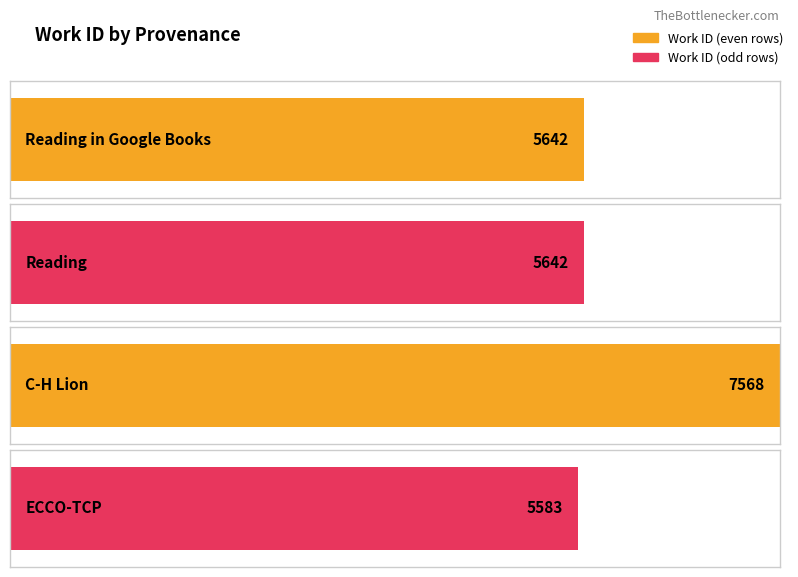

What is the greatest value displayed?

7568